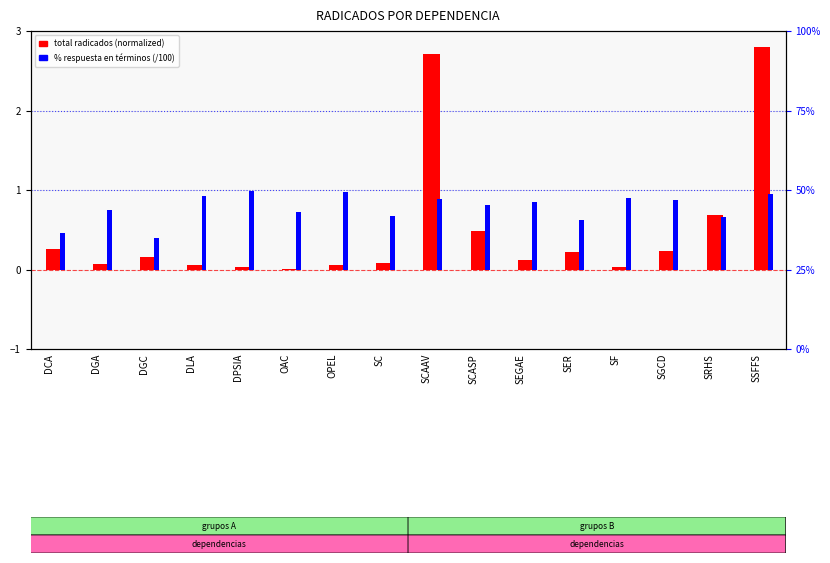

The value of % respuesta en términos (/100) at SCAAV is 0.4. True or false?

False